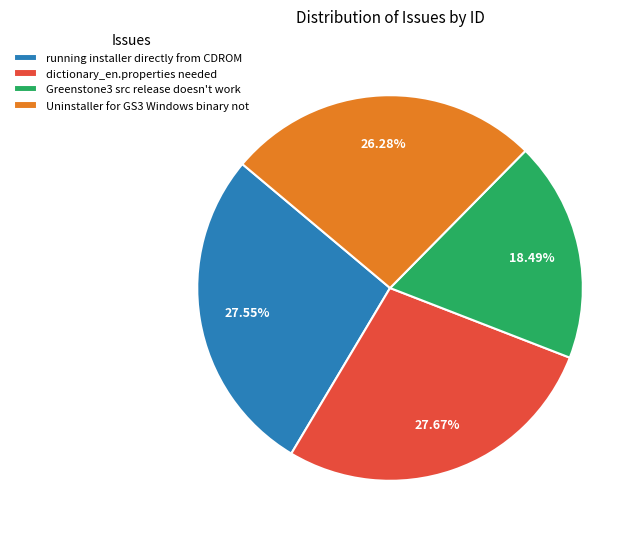

What percentage is NOT represented by dictionary_en.properties needed?

72.3%